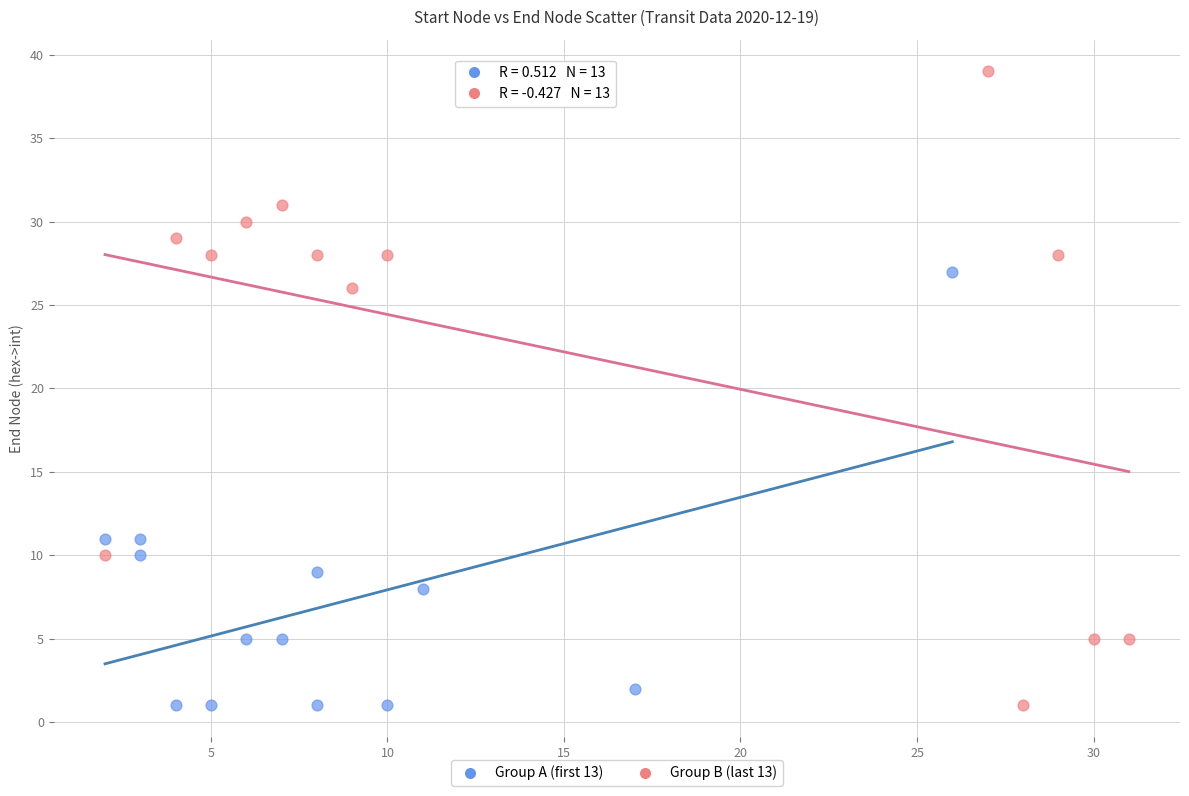

Which series reaches the maximum Y coordinate?

Group B (last 13)